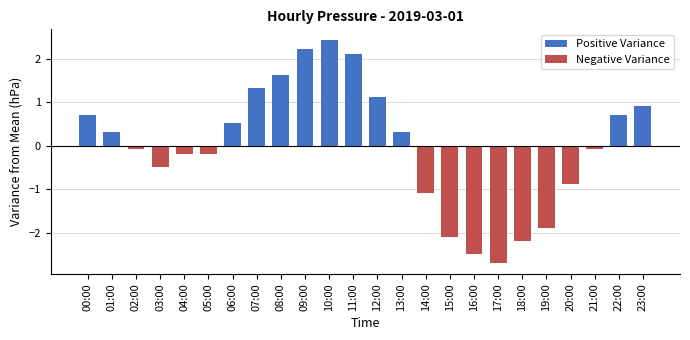

True or false: the data shows -1.9 at 19:00.

True